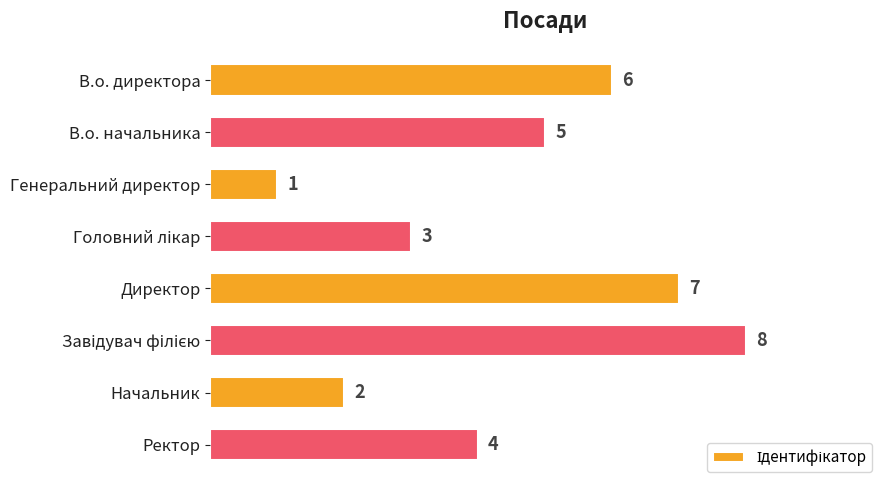

Which has a higher value, Генеральний директор or Начальник?

Начальник